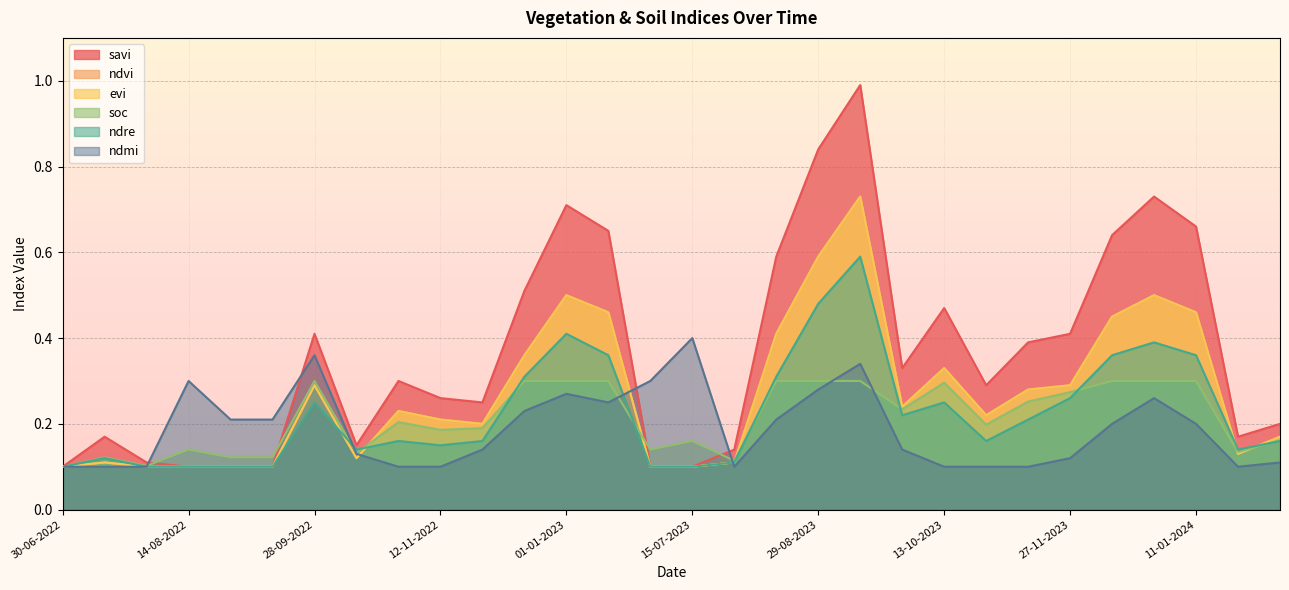

Where is ndvi nearest to the value 0?

30-06-2022